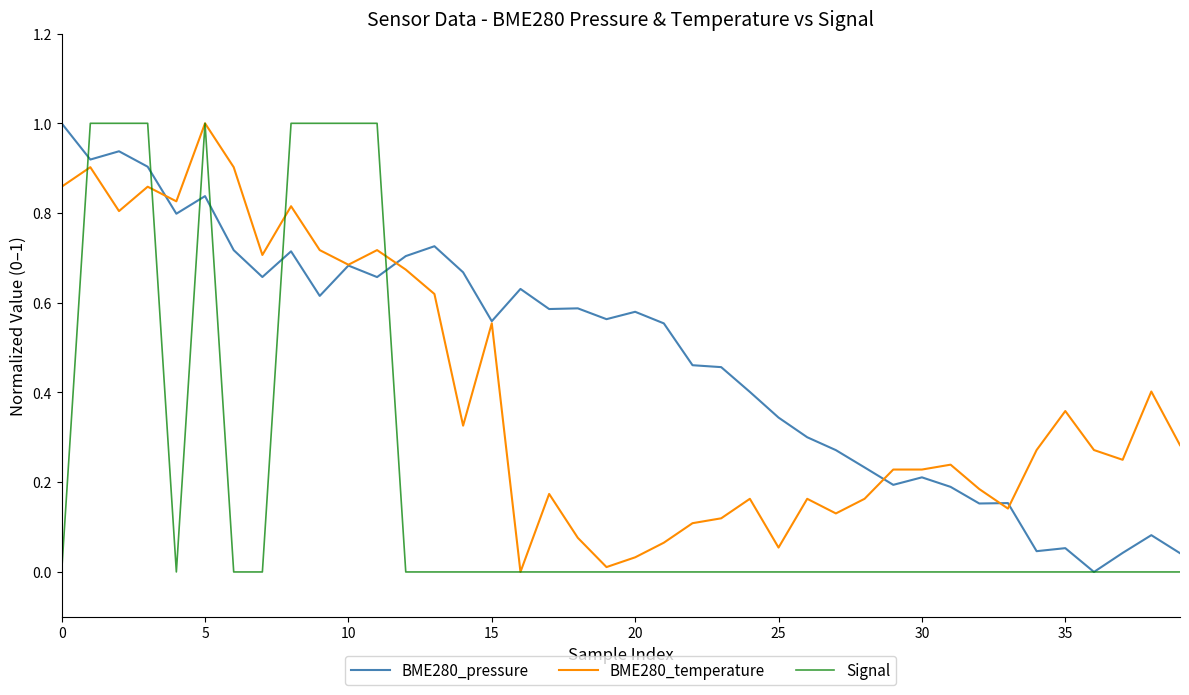

What is the maximum value for Signal?

1.0